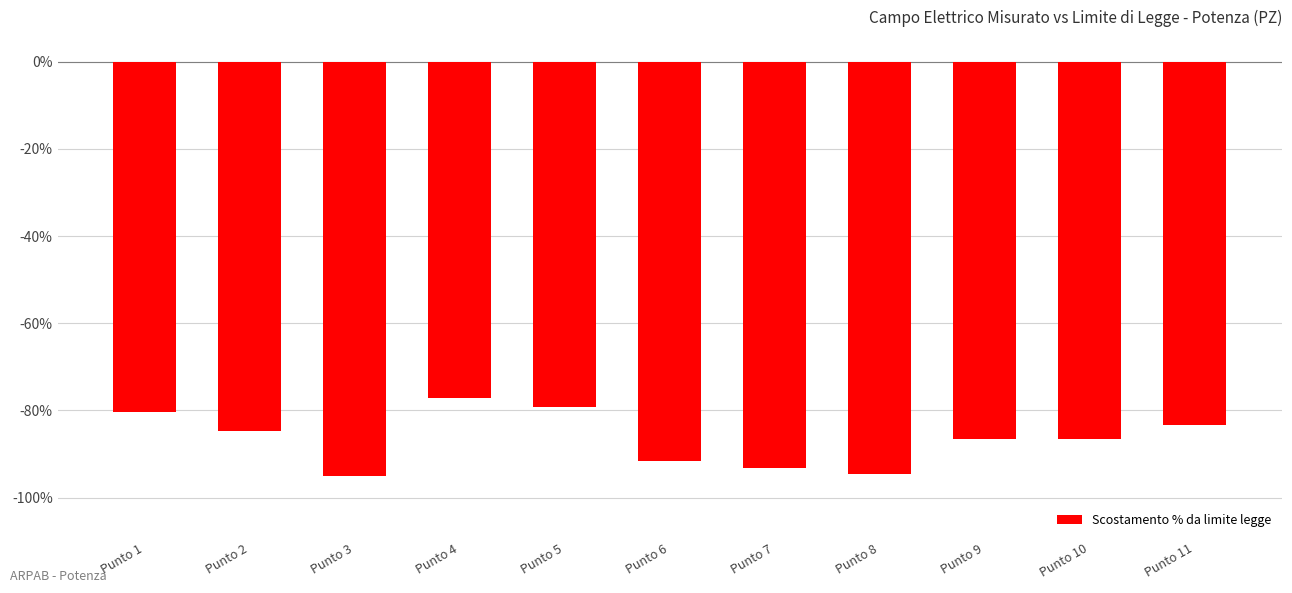

What is the difference between the maximum and minimum values?

17.8